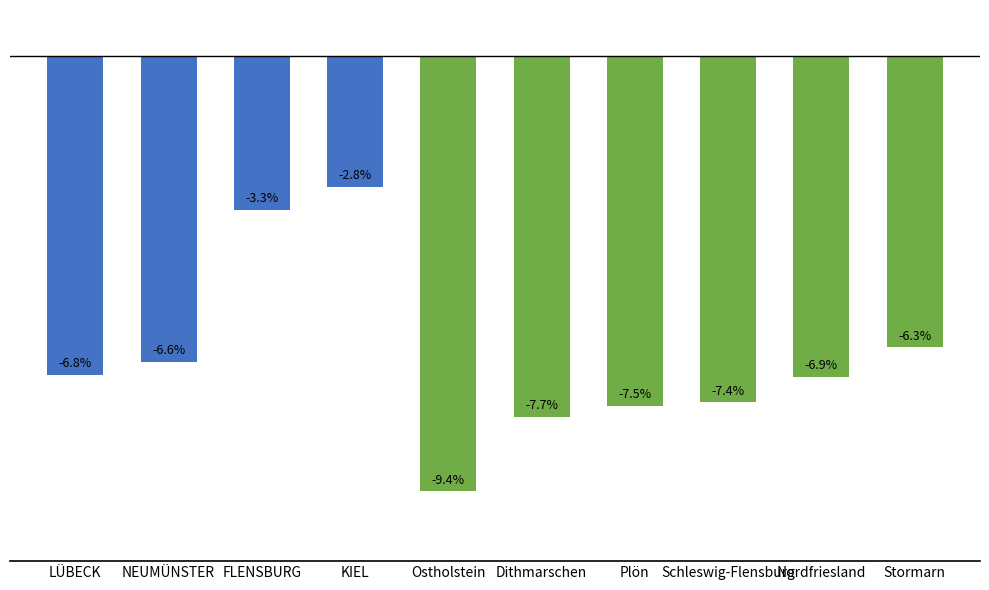

At which label is the value closest to -6?

Stormarn